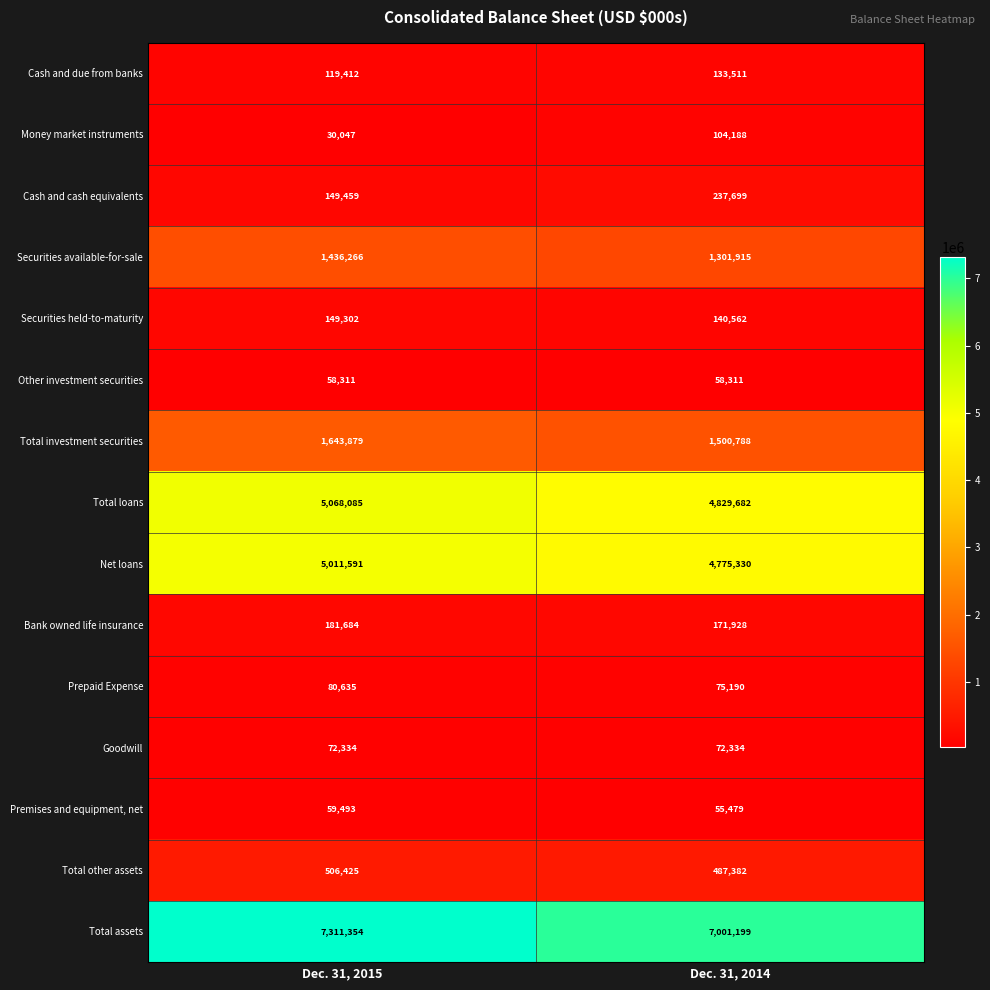

Reading right to left, transcribe all the data shown in this chart.

Cash and due from banks: 133511	119412
Money market instruments: 104188	30047
Cash and cash equivalents: 237699	149459
Securities available-for-sale: 1301915	1436266
Securities held-to-maturity: 140562	149302
Other investment securities: 58311	58311
Total investment securities: 1500788	1643879
Total loans: 4829682	5068085
Net loans: 4775330	5011591
Bank owned life insurance: 171928	181684
Prepaid Expense: 75190	80635
Goodwill: 72334	72334
Premises and equipment, net: 55479	59493
Total other assets: 487382	506425
Total assets: 7001199	7311354